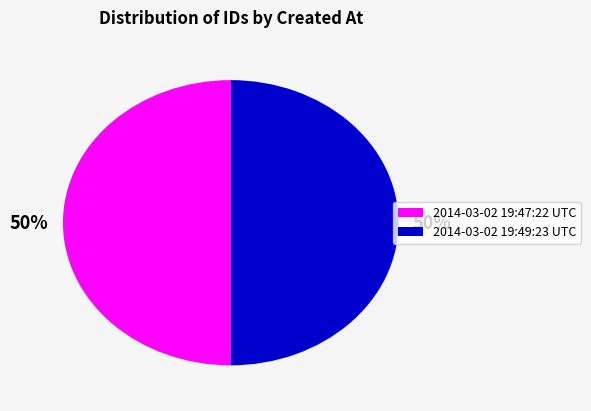

To the nearest percent, what is the combined percentage of 2014-03-02 19:47:22 UTC and 2014-03-02 19:49:23 UTC?

100%